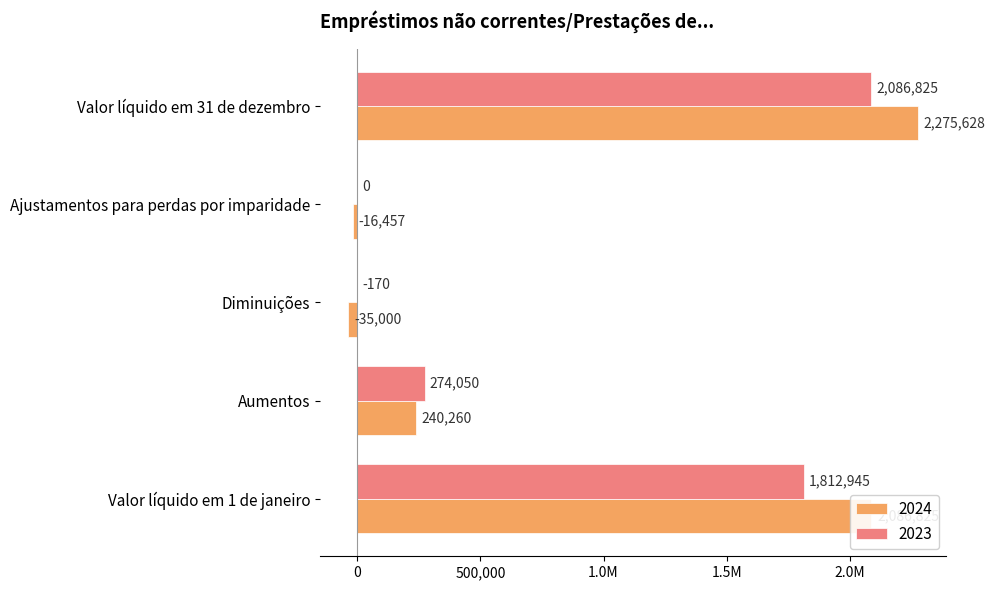

What are all the series names shown in the legend?

2024, 2023